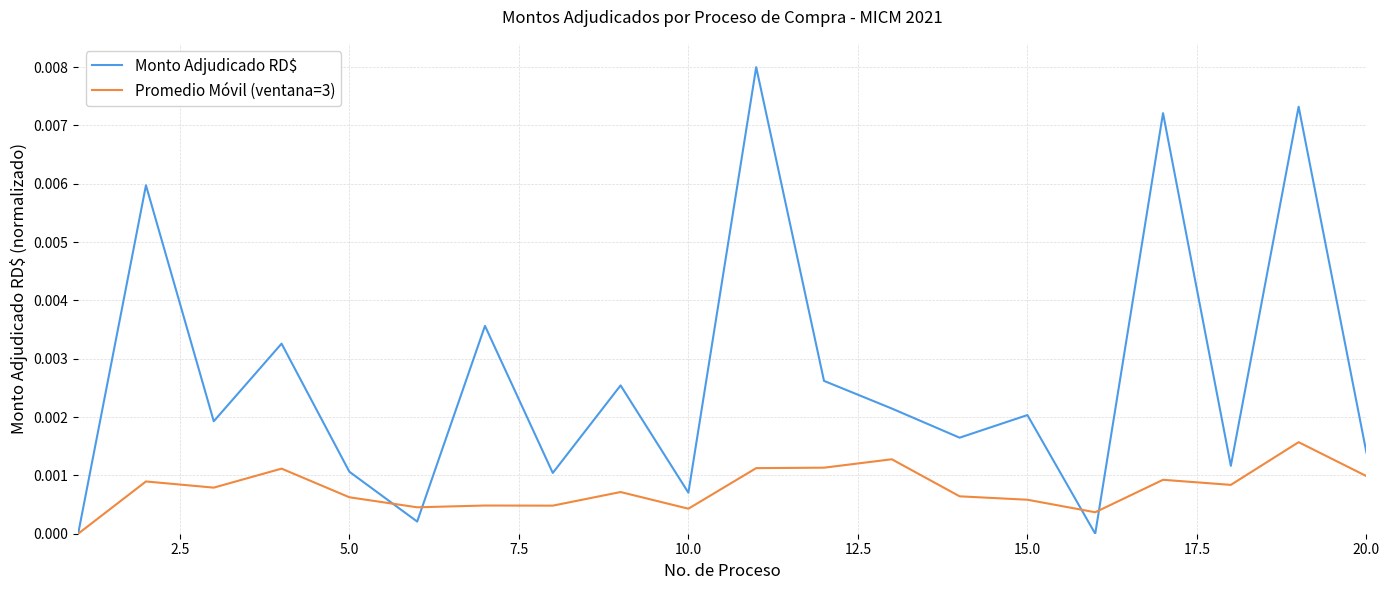

Does the chart display data point markers on the line(s)?

No